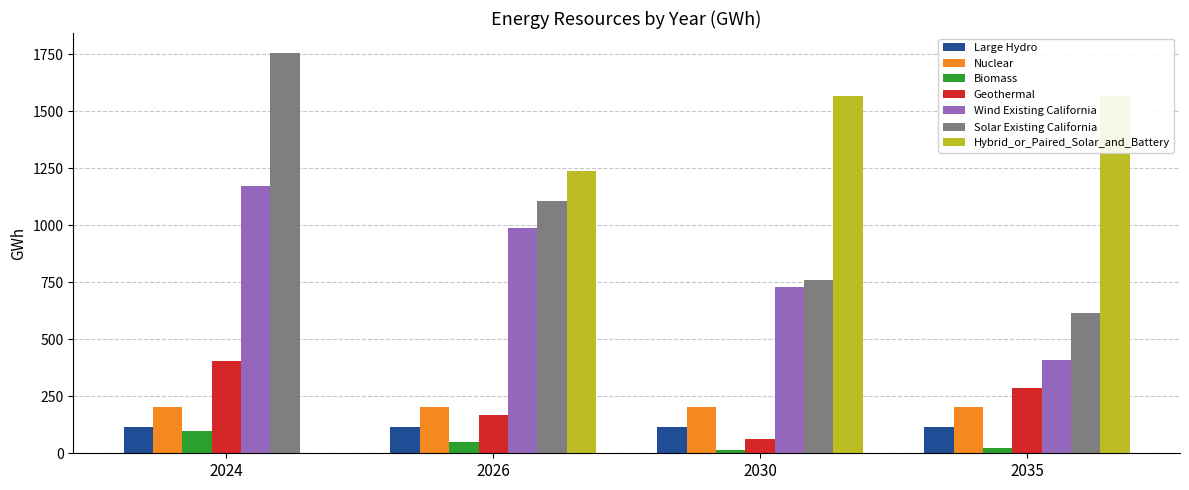

Reading left to right, what are all the values shown in this chart?

Biomass: 96.8	49.0	15.0	25.0
Geothermal: 405.8	167.3	64.1	284.3
Wind Existing California: 1169.6	988.6	729.0	407.0
Solar Existing California: 1754.7	1104.4	760.9	616.6
Hybrid_or_Paired_Solar_and_Battery: 0.0	1236.0	1565.0	1565.0